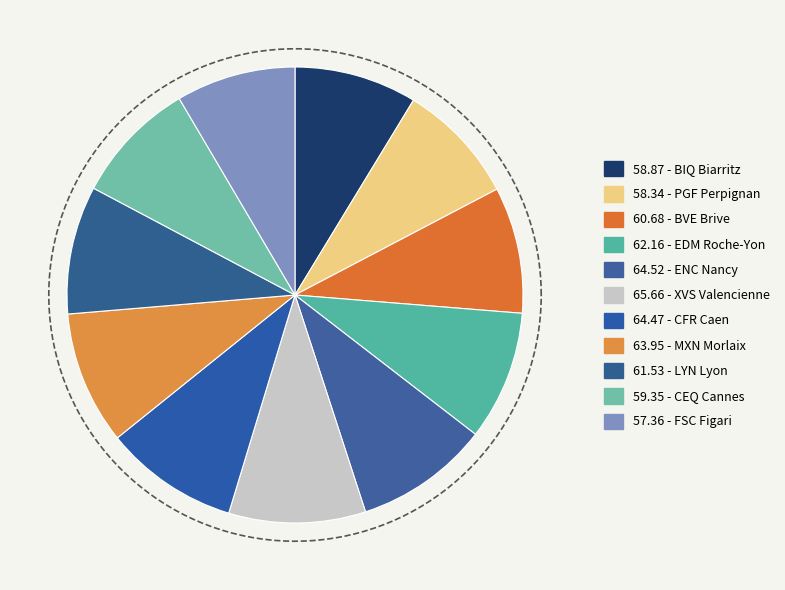

Count the number of slices in the pie.

11